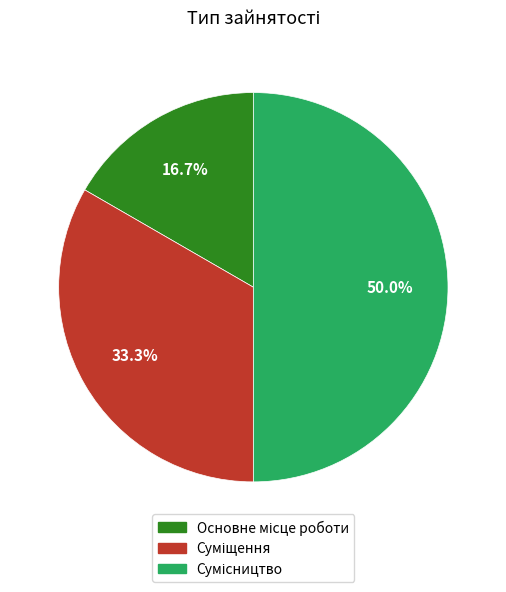

Which slice is the smallest?

Основне місце роботи